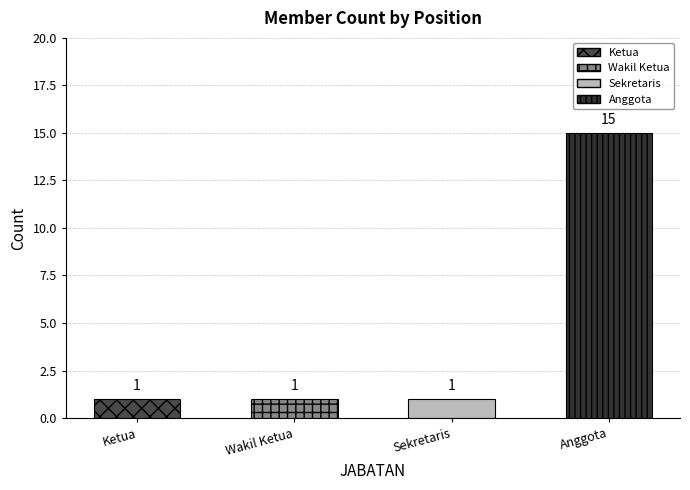

The chart shows a value of 15 at Anggota. True or false?

True